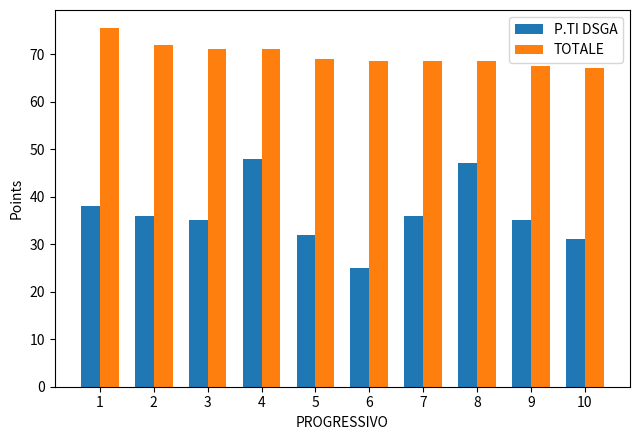

At which category is the sum across all series the highest?

4